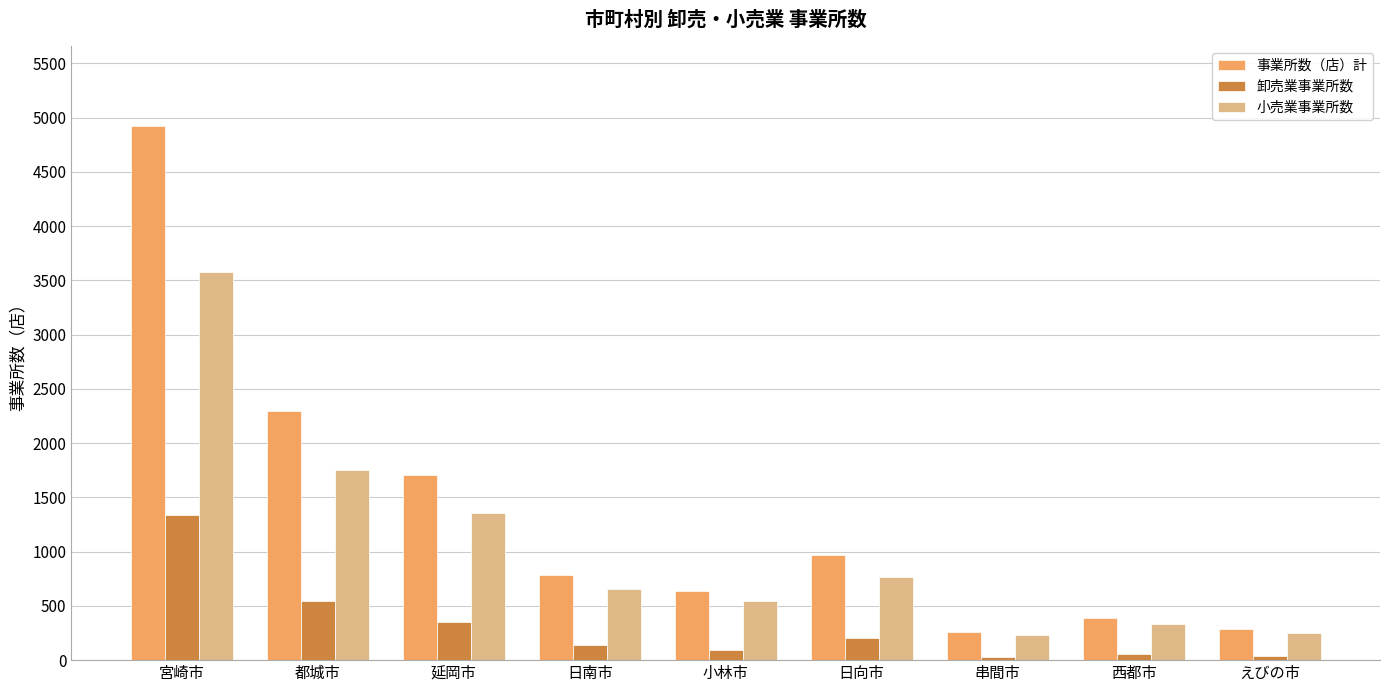

What value does the 小売業事業所数 series have at 日向市?

765